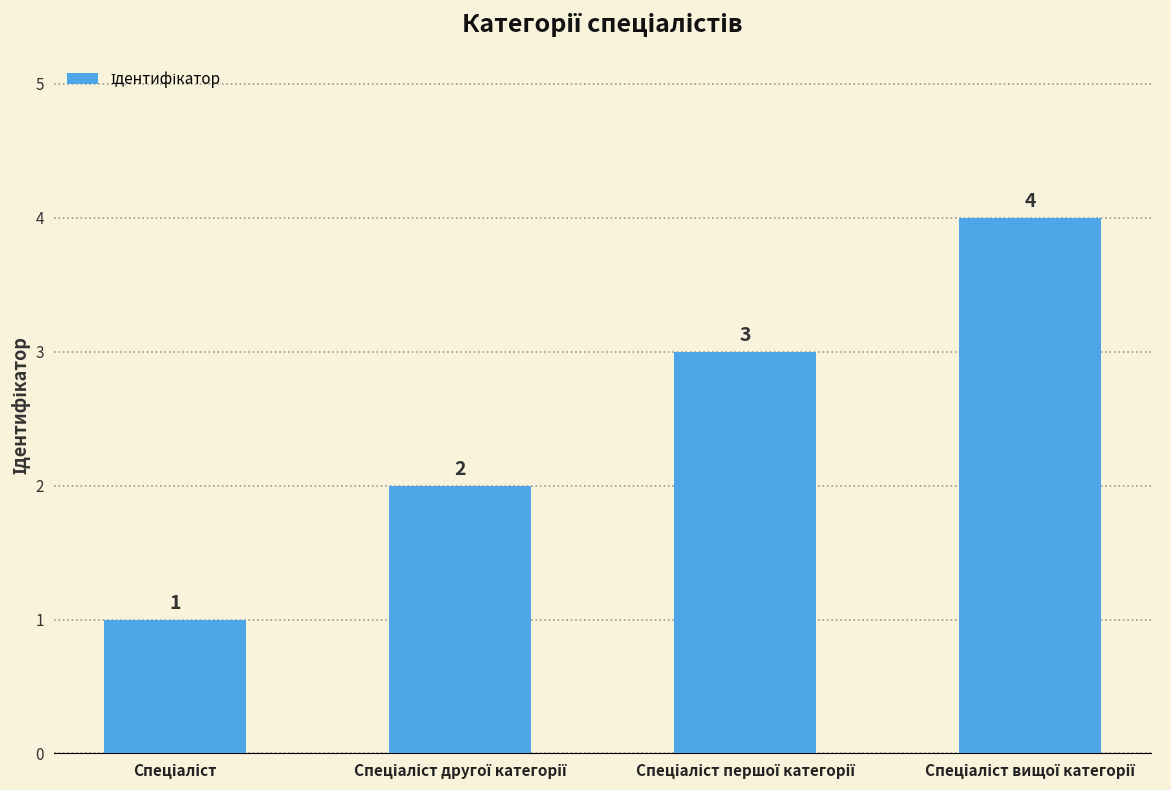

What is the greatest value displayed?

4